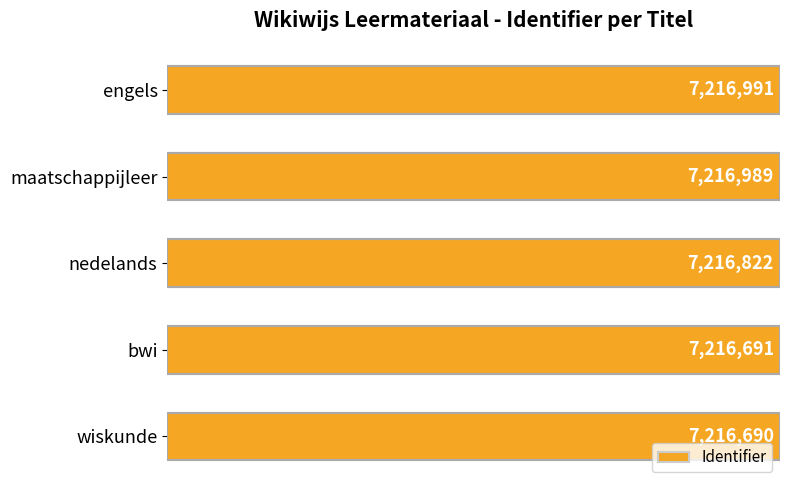

List the labels in order of value, largest first.

engels, maatschappijleer, nedelands, bwi, wiskunde